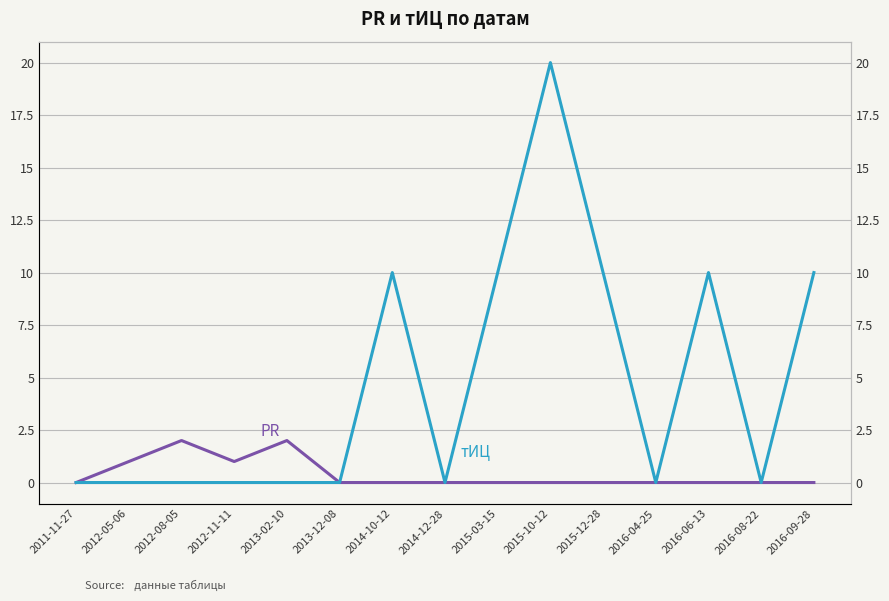

How many positive values does the PR series have?

4